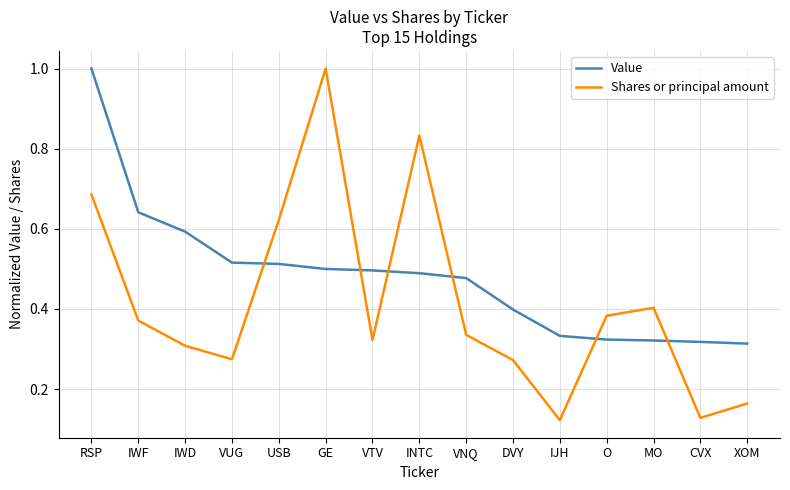

What value does the Shares or principal amount series have at GE?

1.0